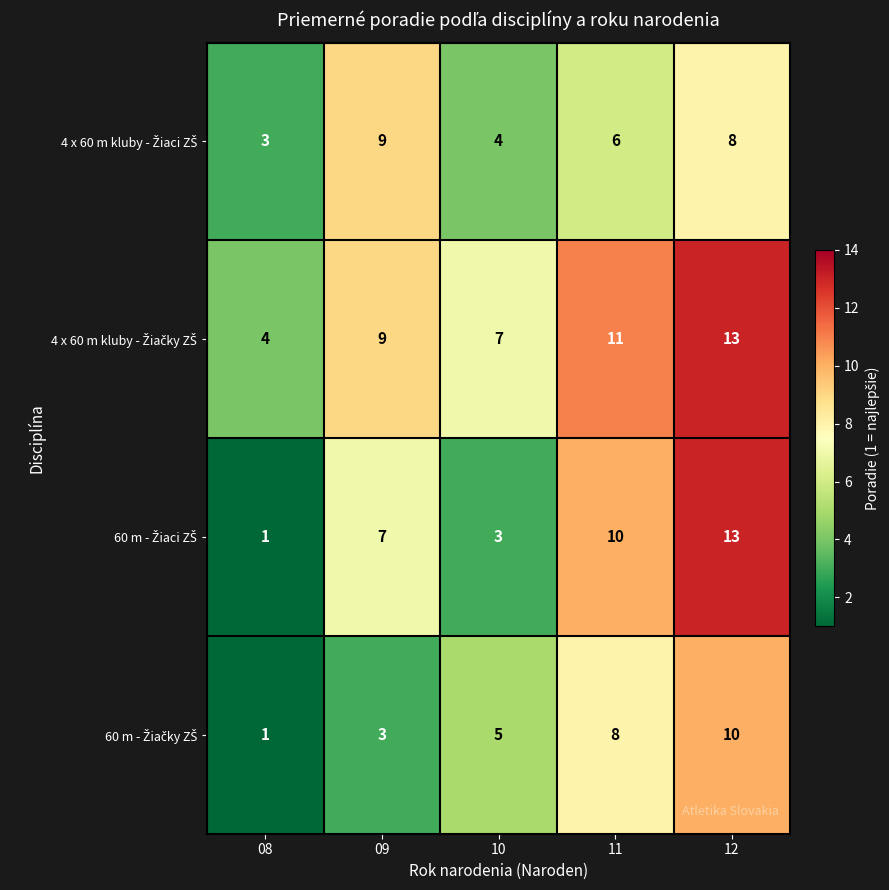

What is the difference between the highest and lowest values at 08?

3